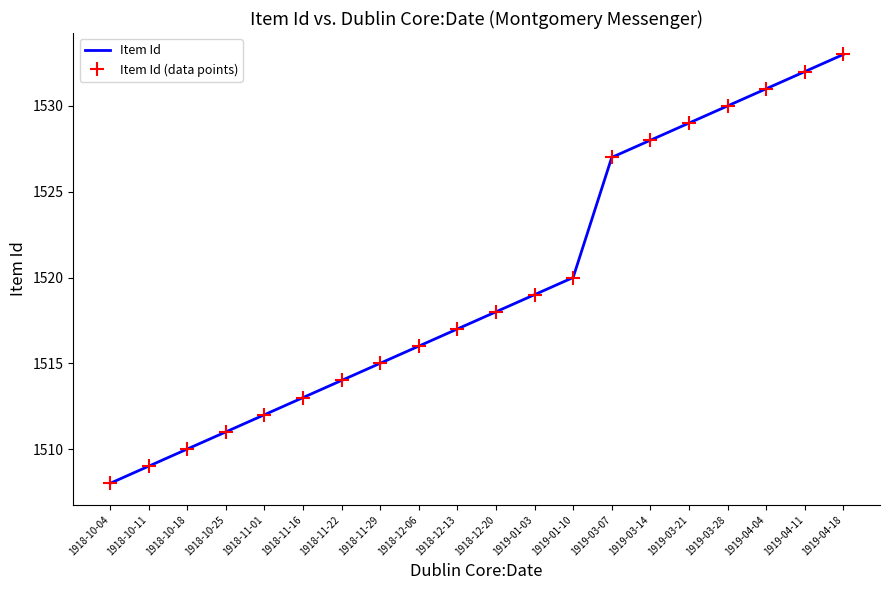

Reading right to left, transcribe all the data shown in this chart.

Item Id: 1919-04-18=1533	1919-04-11=1532	1919-04-04=1531	1919-03-28=1530	1919-03-21=1529	1919-03-14=1528	1919-03-07=1527	1919-01-10=1520	1919-01-03=1519	1918-12-20=1518	1918-12-13=1517	1918-12-06=1516	1918-11-29=1515	1918-11-22=1514	1918-11-16=1513	1918-11-01=1512	1918-10-25=1511	1918-10-18=1510	1918-10-11=1509	1918-10-04=1508
Item Id (data points): 1919-04-18=1533	1919-04-11=1532	1919-04-04=1531	1919-03-28=1530	1919-03-21=1529	1919-03-14=1528	1919-03-07=1527	1919-01-10=1520	1919-01-03=1519	1918-12-20=1518	1918-12-13=1517	1918-12-06=1516	1918-11-29=1515	1918-11-22=1514	1918-11-16=1513	1918-11-01=1512	1918-10-25=1511	1918-10-18=1510	1918-10-11=1509	1918-10-04=1508